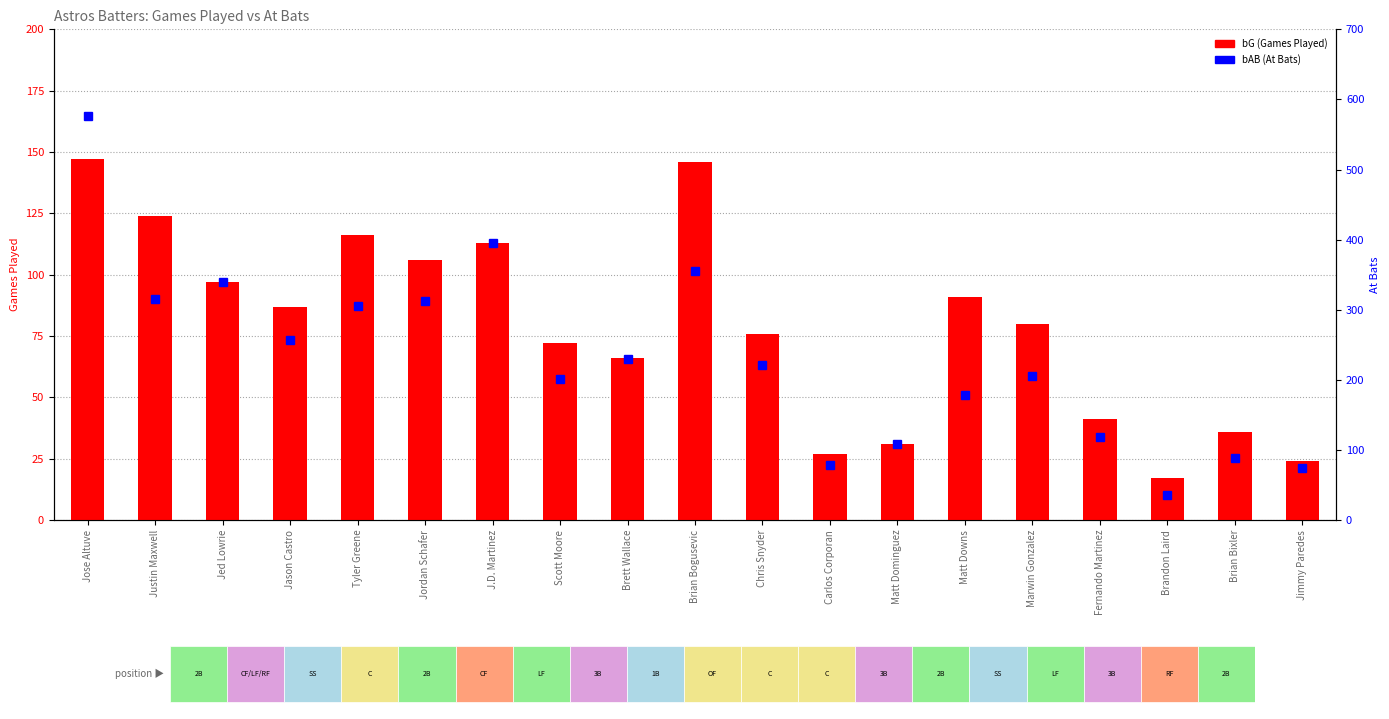

Is the value of bG (Games Played) at Jose Altuve greater than the value of bAB (At Bats) at Marwin Gonzalez?

No